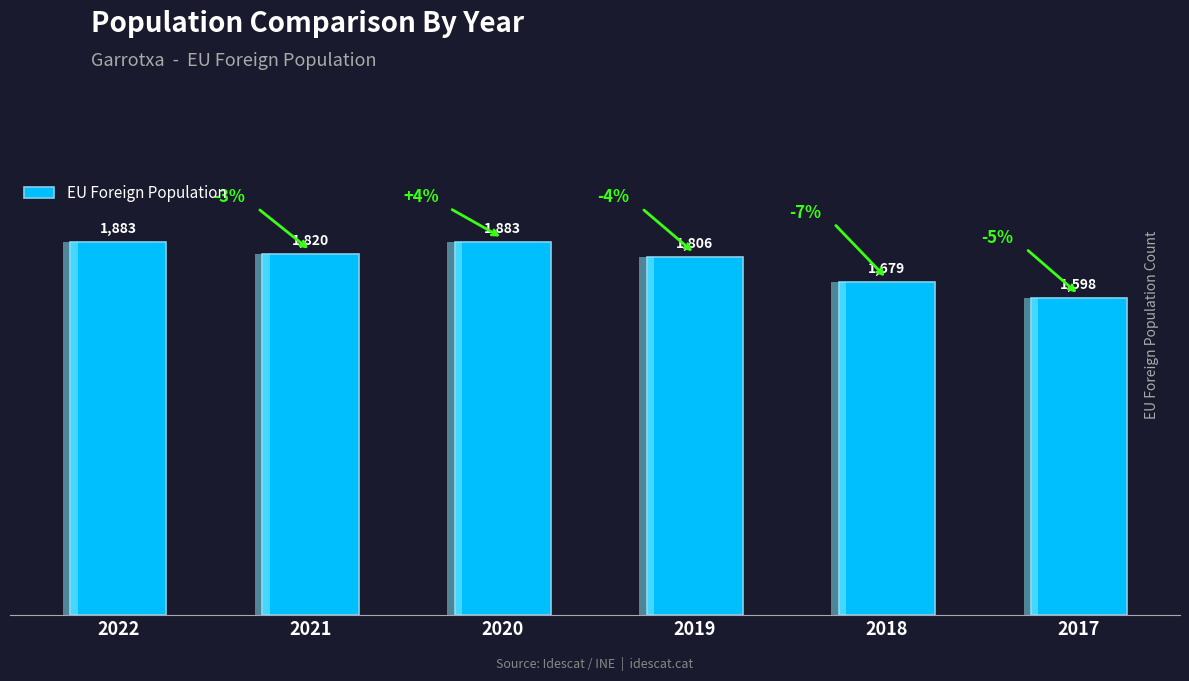

Rank the categories by value from lowest to highest.

2017, 2018, 2019, 2021, 2022, 2020